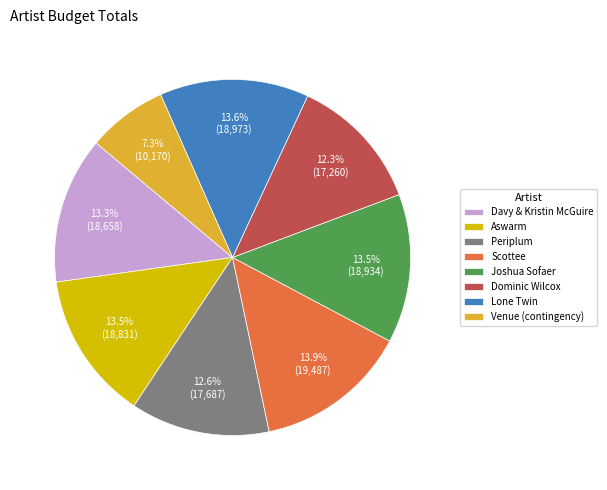

Does any single category account for the majority?

No